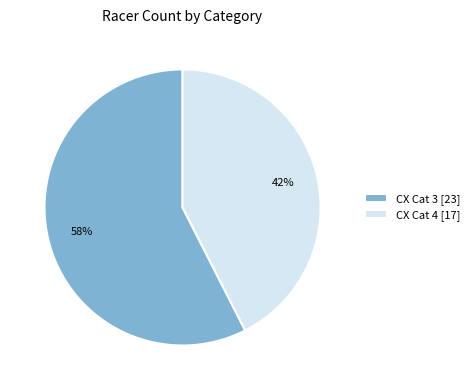

Is the sum of CX Cat 3 [23] and CX Cat 4 [17] greater than half?

Yes